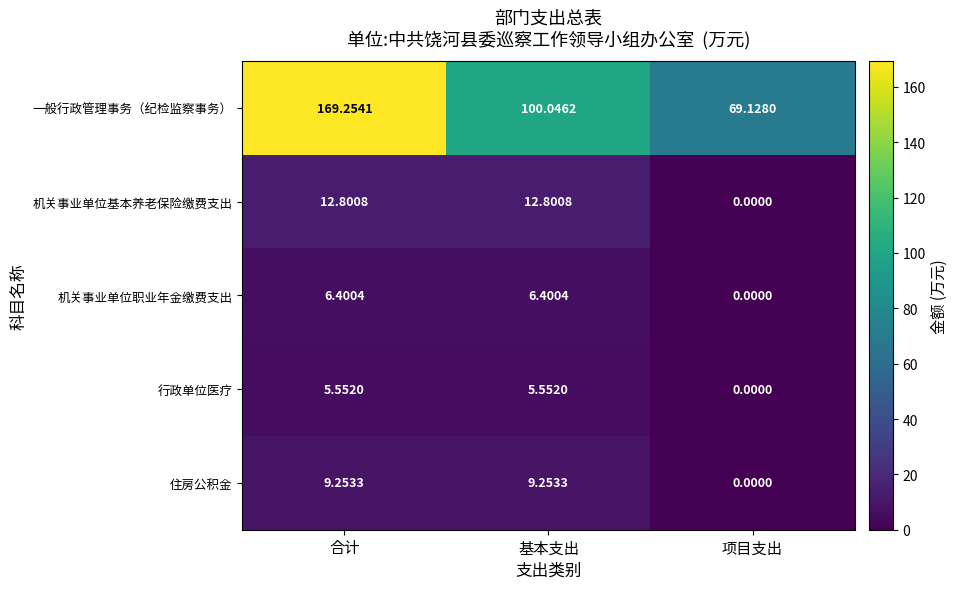

Where is 行政单位医疗 nearest to the value 2?

项目支出